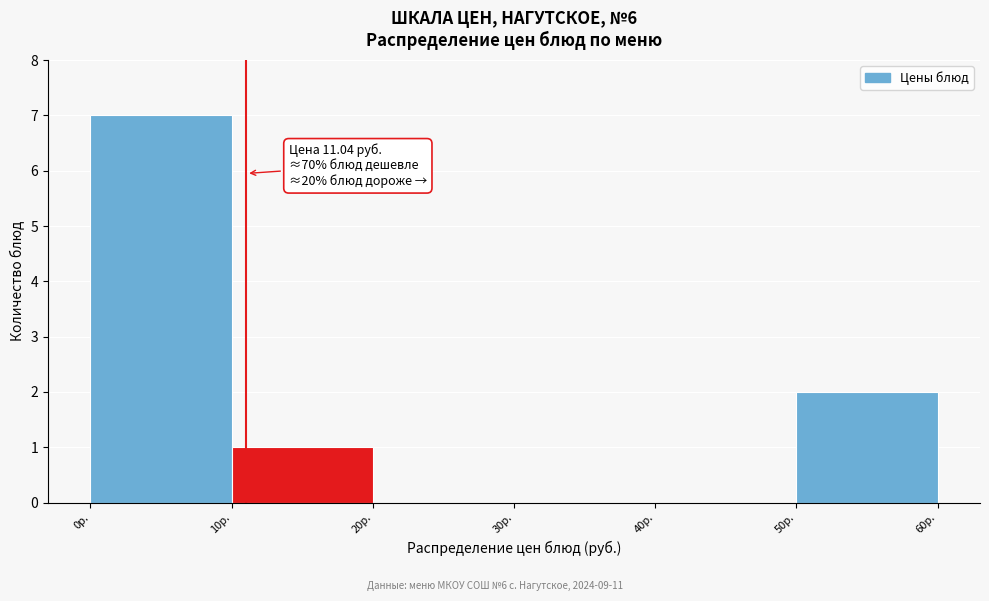

Which range on the x-axis has the tallest bar?

0 to 10